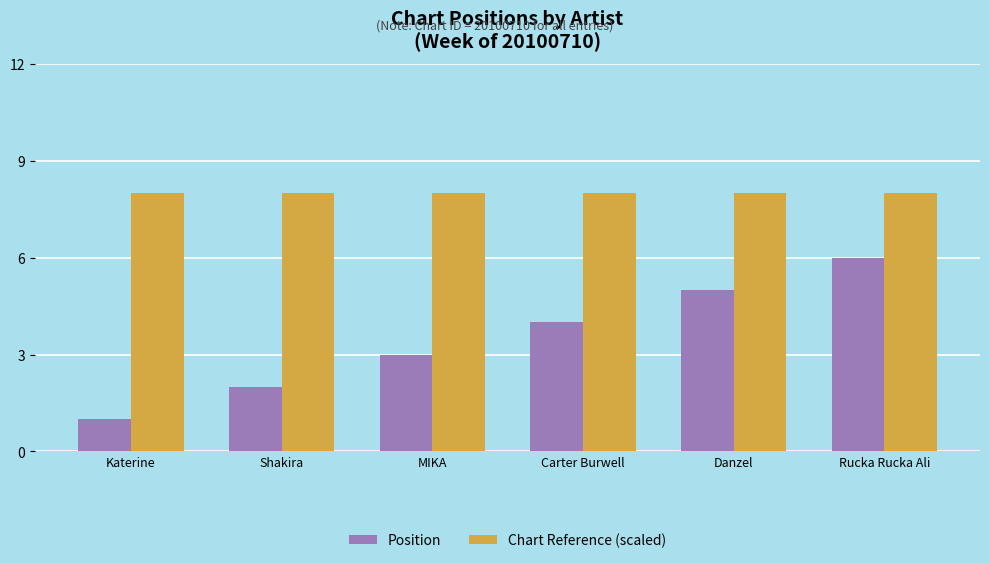

Reading left to right, extract all data points from this chart.

Position: Katerine=1	Shakira=2	MIKA=3	Carter Burwell=4	Danzel=5	Rucka Rucka Ali=6
Chart Reference (scaled): Katerine=8	Shakira=8	MIKA=8	Carter Burwell=8	Danzel=8	Rucka Rucka Ali=8